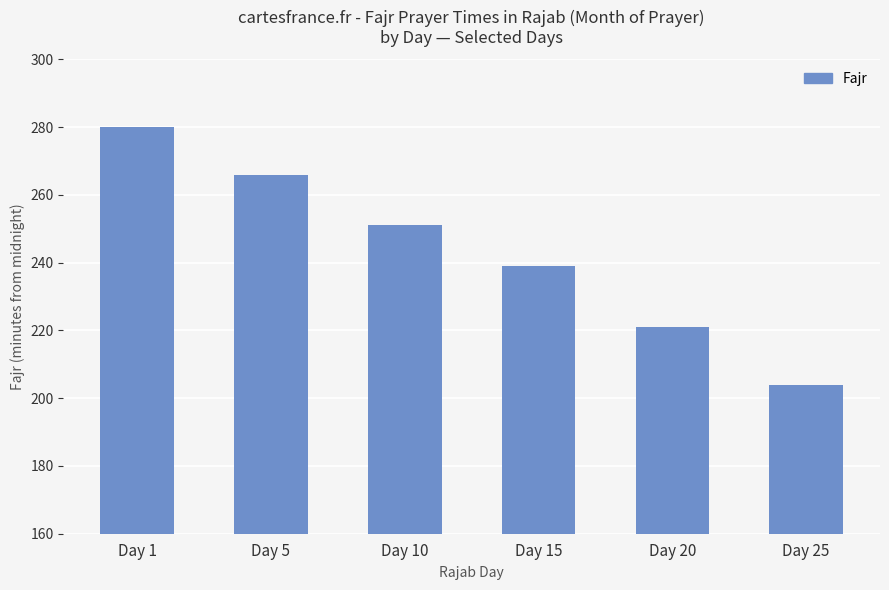

What is the sum of the values at Day 5 and Day 25?

470